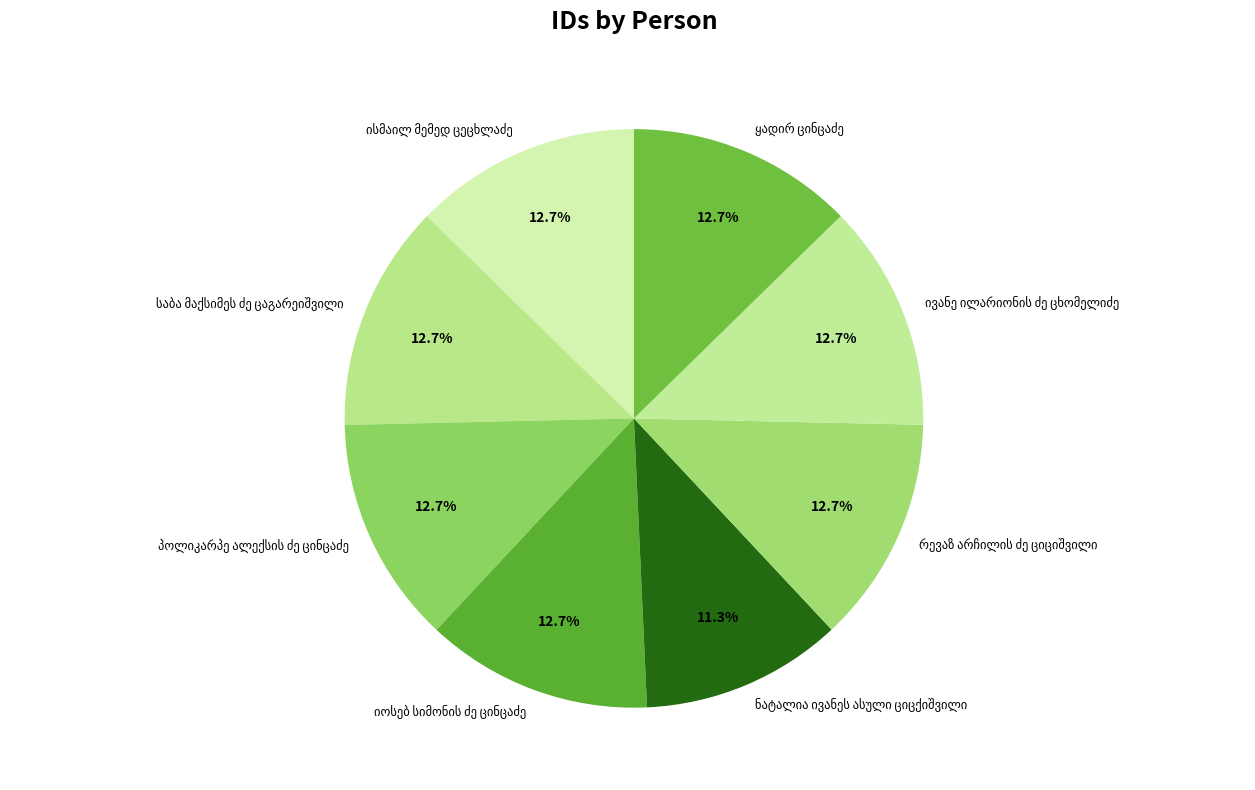

Is there any slice that represents more than half of the pie?

No